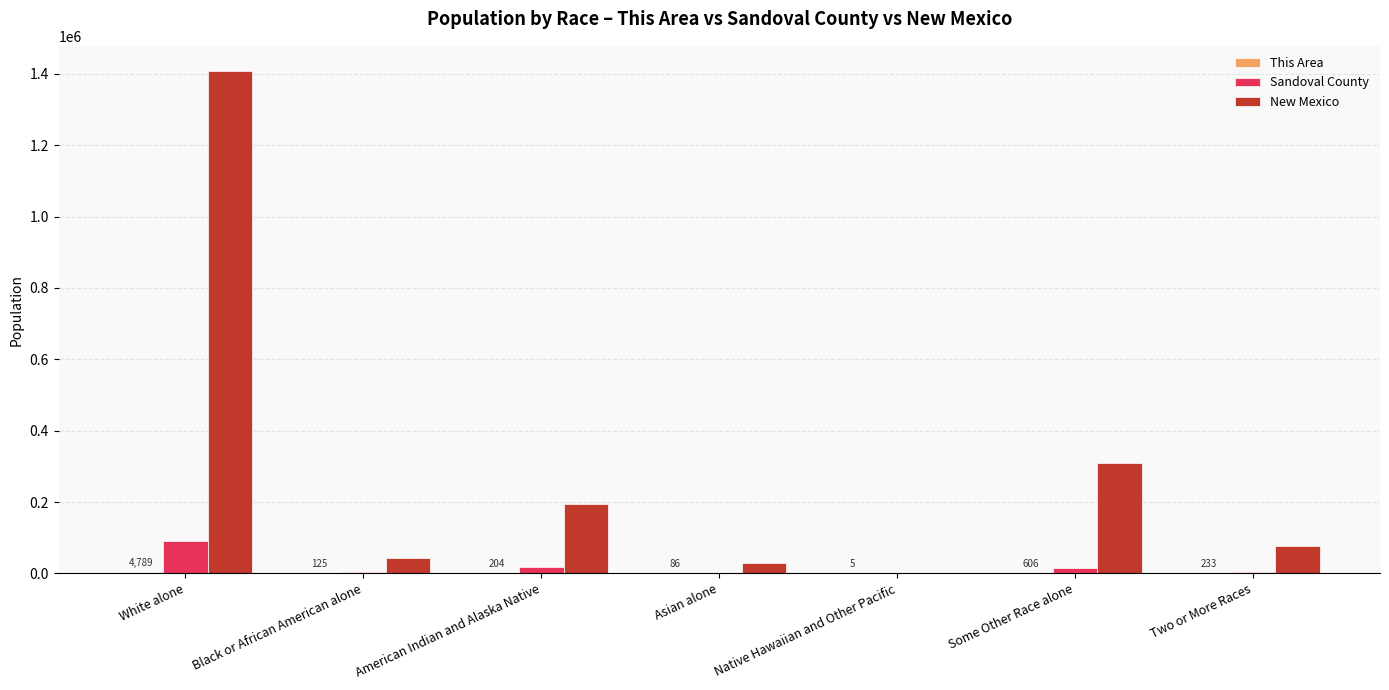

At which label is New Mexico closest to 704843?

Some Other Race alone